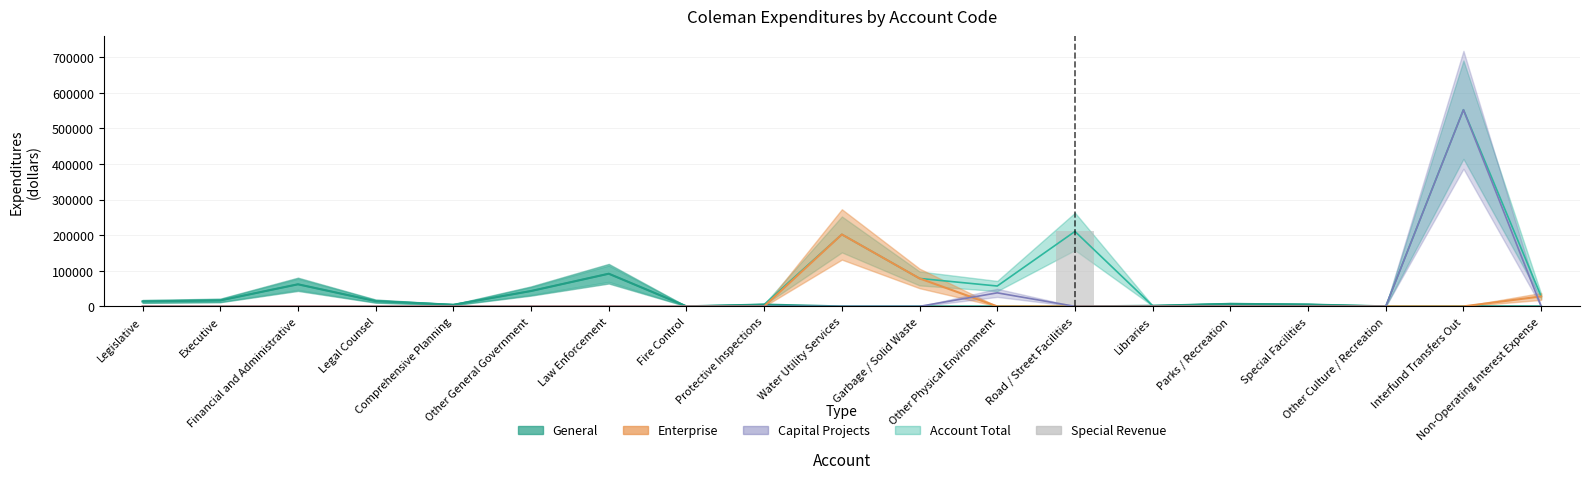

What position from the right is Legislative?

19